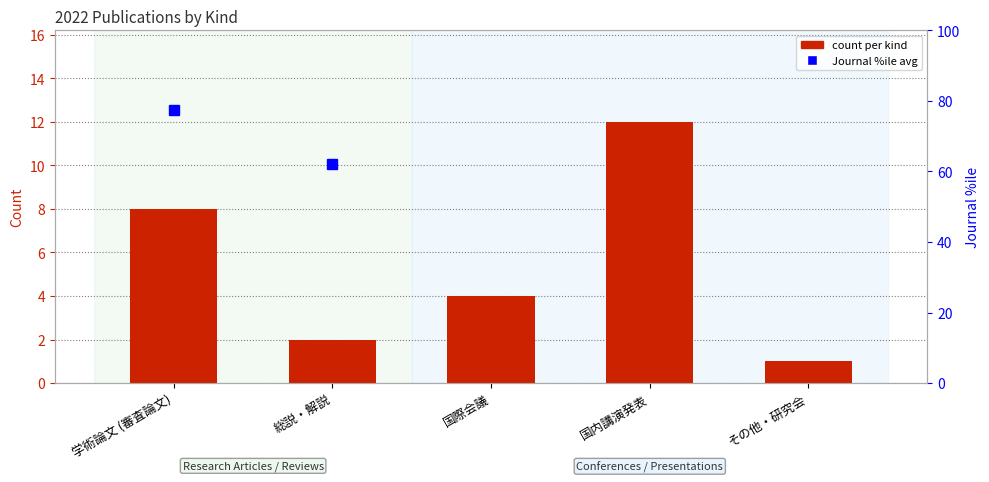

At which label does the data first exceed 4?

学術論文 (審査論文)